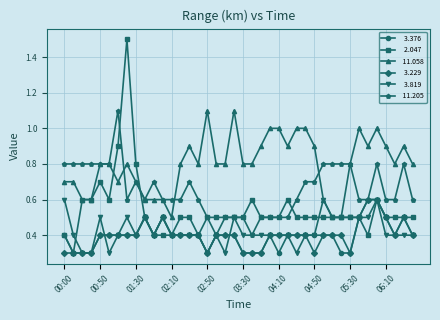

What is the smallest value displayed?

0.3